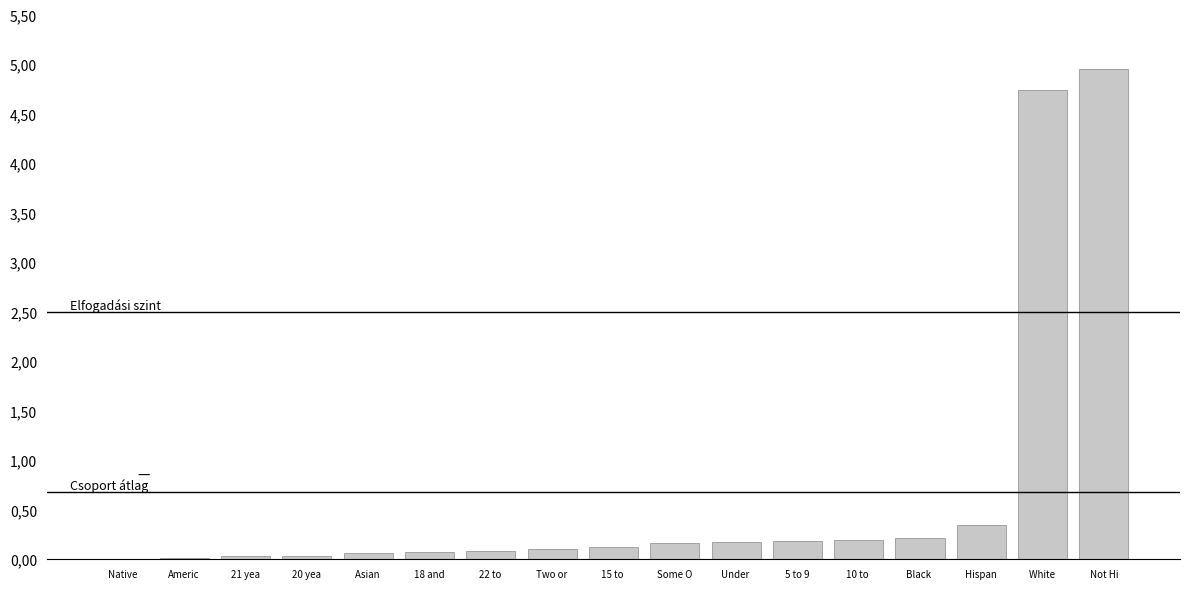

What is the difference between the maximum and minimum values?

4.9